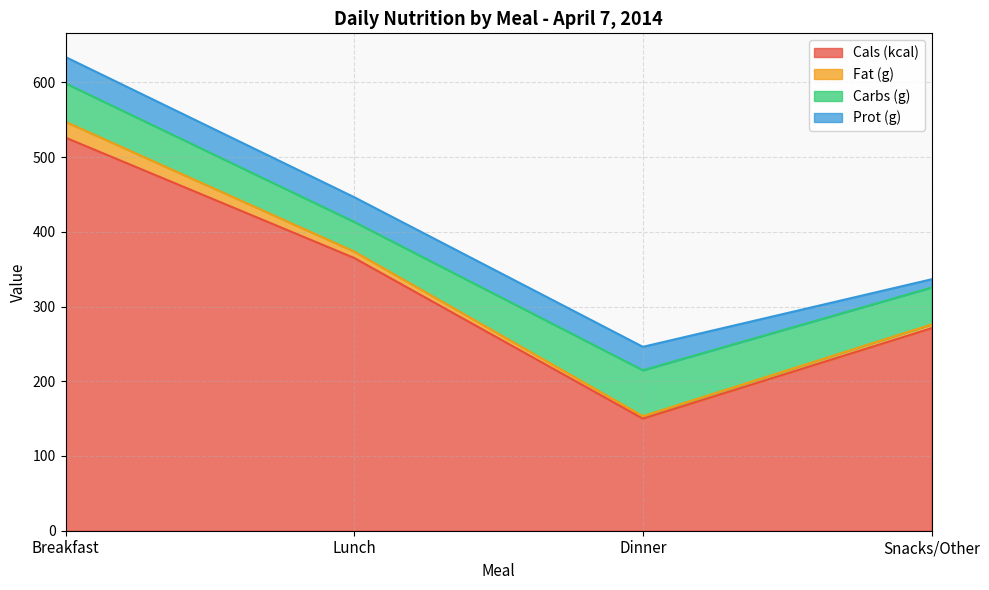

Does the chart display data point markers on the line(s)?

No